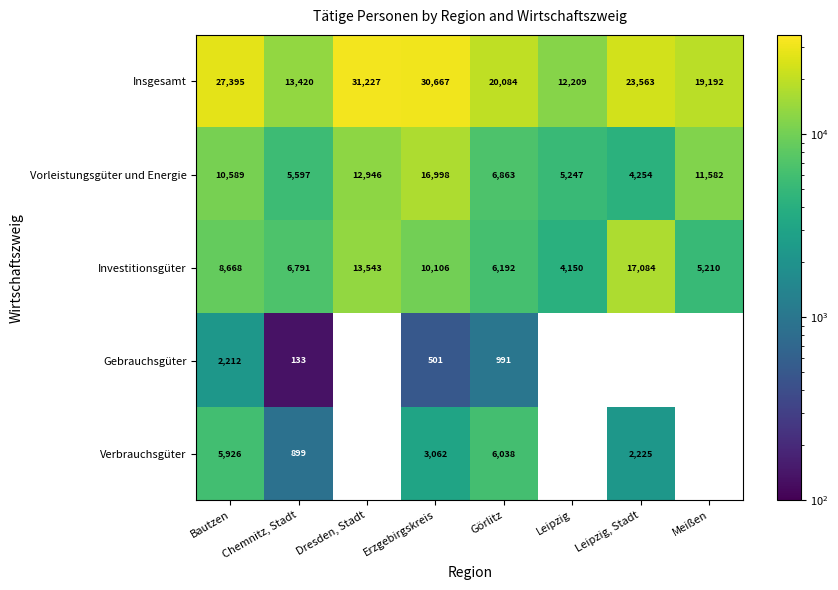

At which label does Insgesamt first exceed 23563?

Bautzen